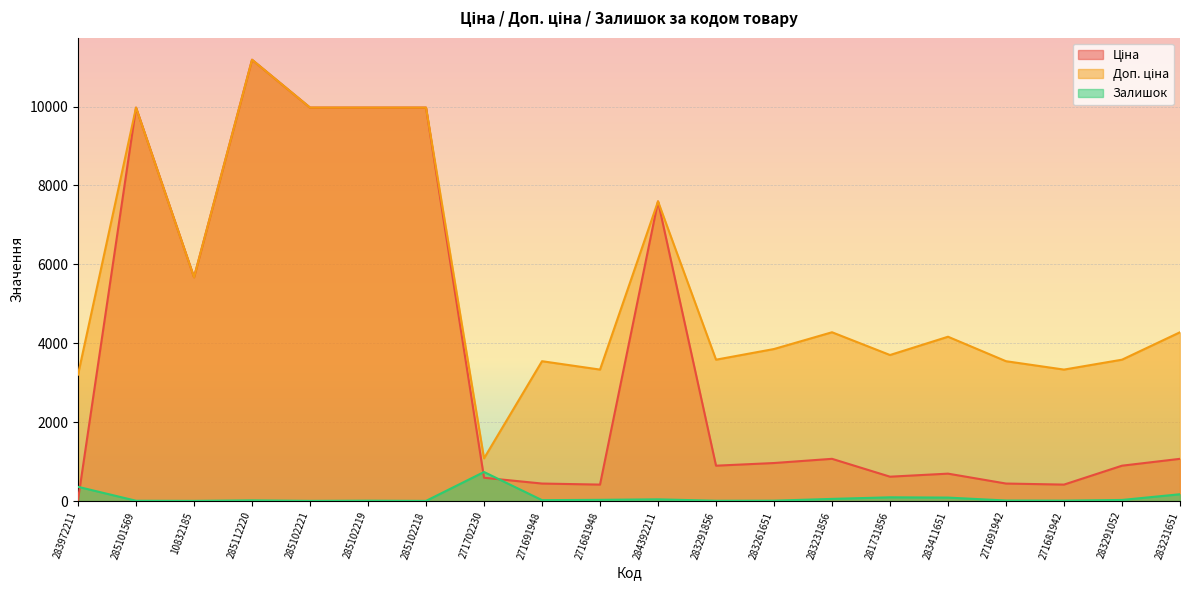

Rank the series at 271691948 from lowest to highest value.

Залишок, Ціна, Доп. ціна